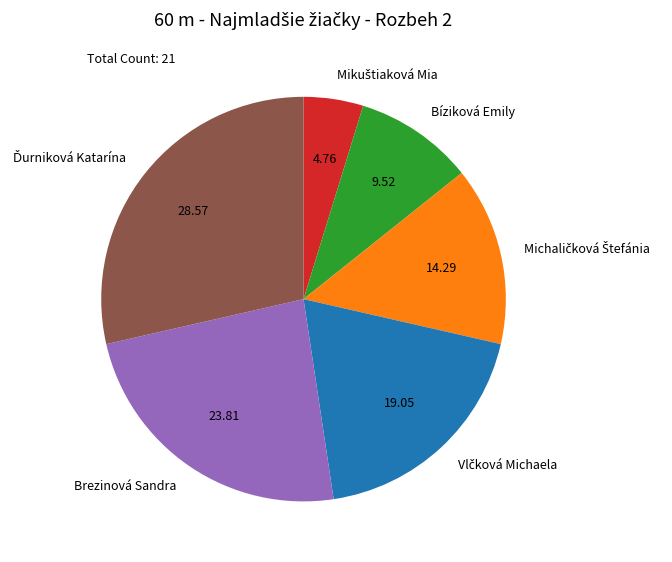

Does any single category account for the majority?

No